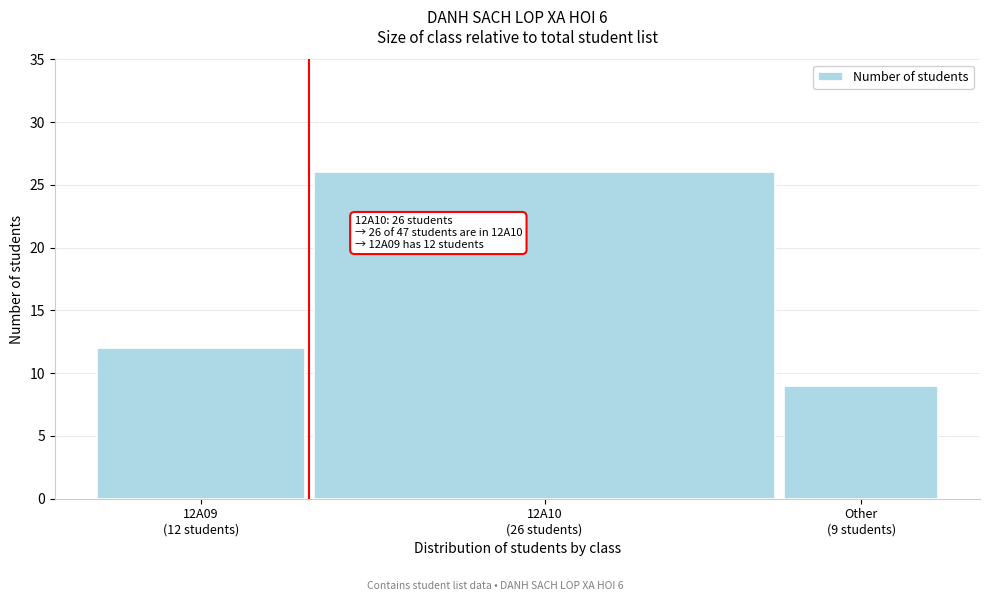

Reading left to right, list all the values displayed in this chart.

12	26	9